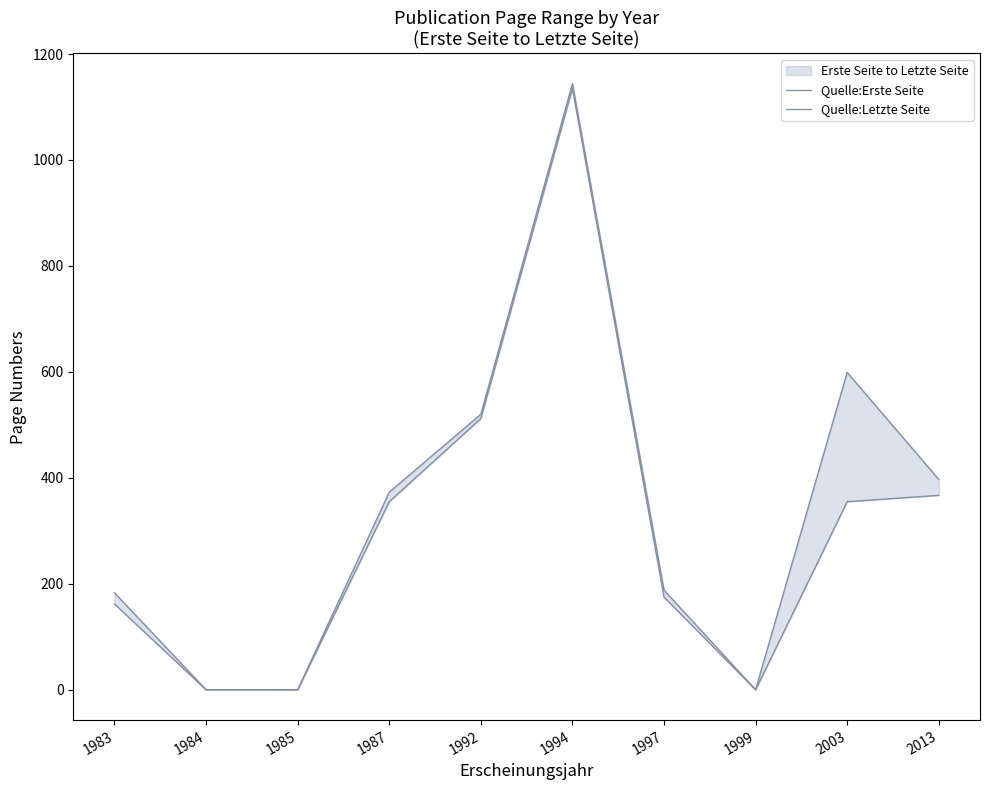

Where is Quelle:Letzte Seite nearest to the value 572?

2003